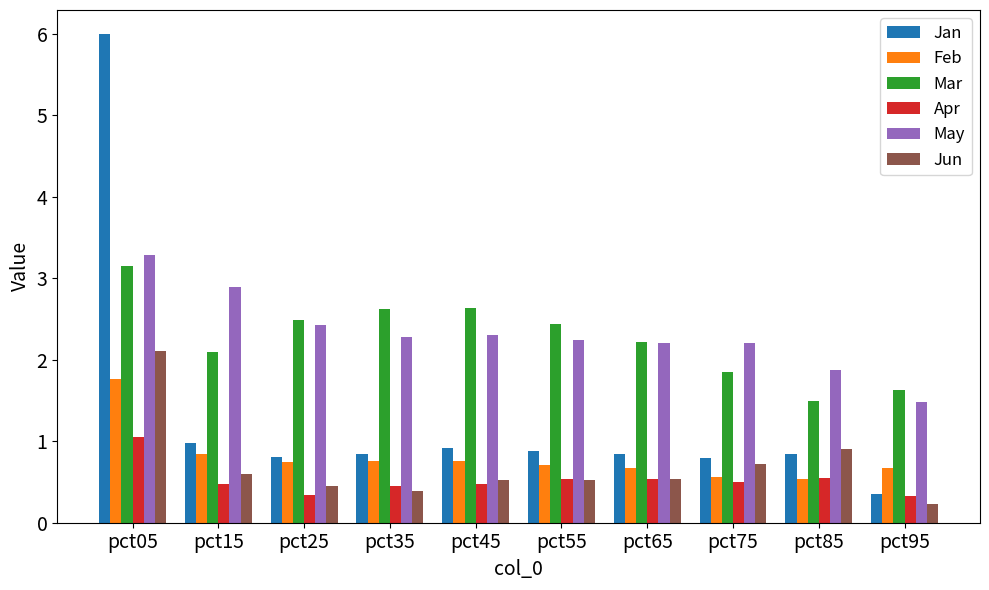

What is the sum of the Apr values at pct15 and pct05?

1.5